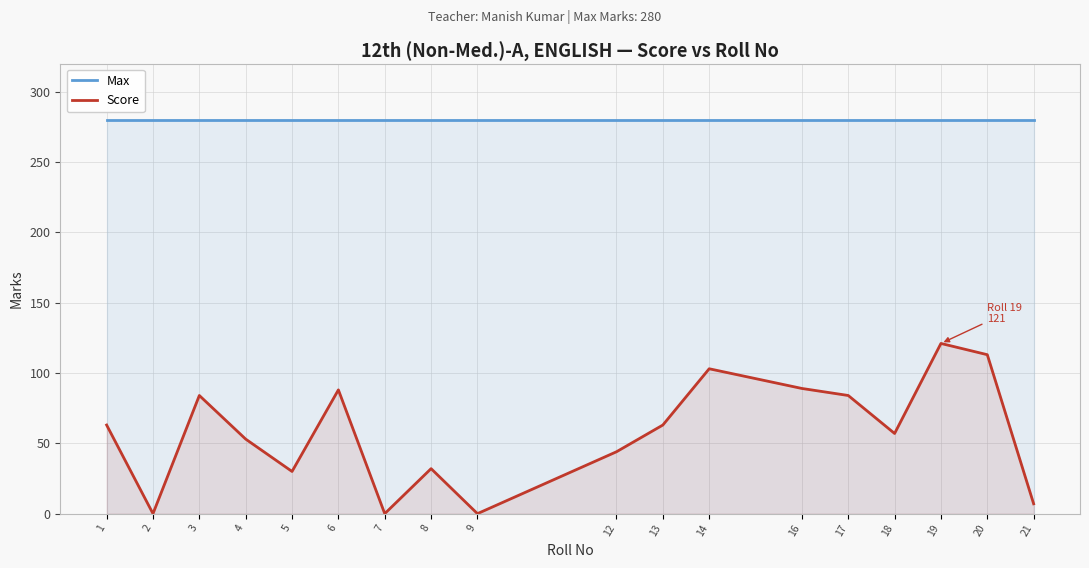

True or false: Score and Max intersect in this chart.

False